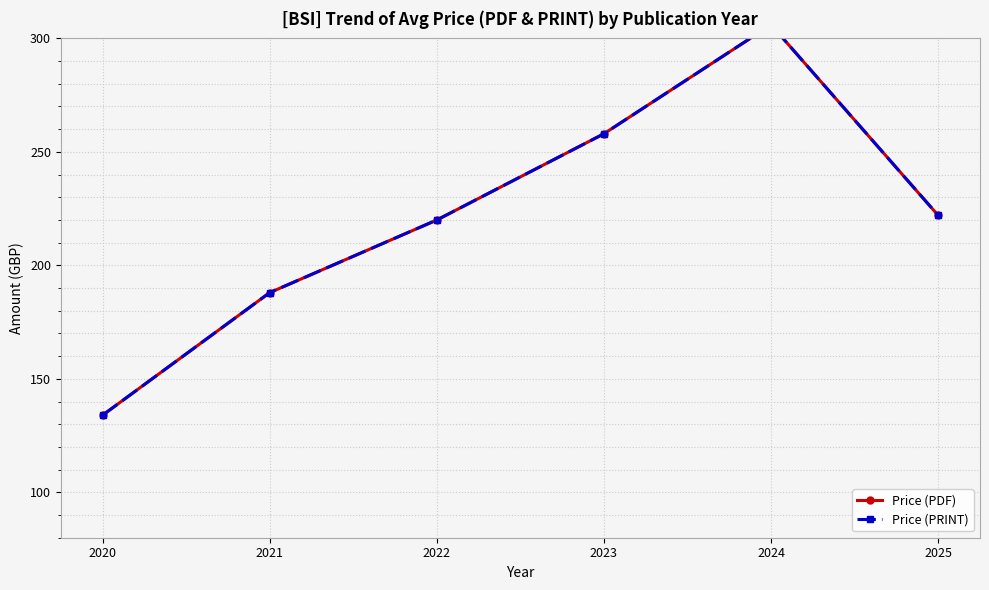

What is the sum of the Price (PRINT) values at 2023 and 2024?

564